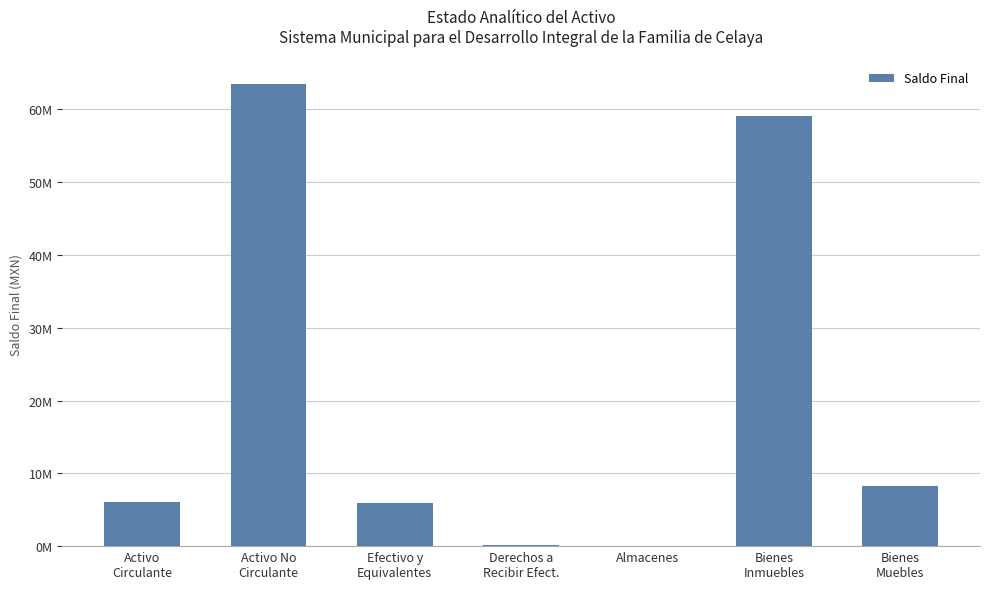

Where does the data first go above 6083936?

Activo
Circulante